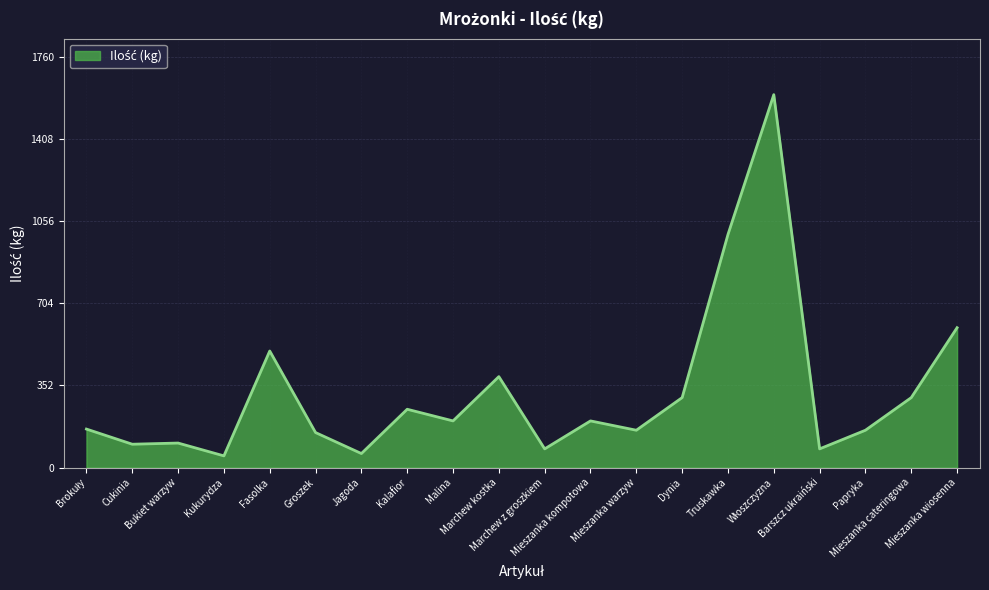

What is the maximum value shown in the chart?

1600